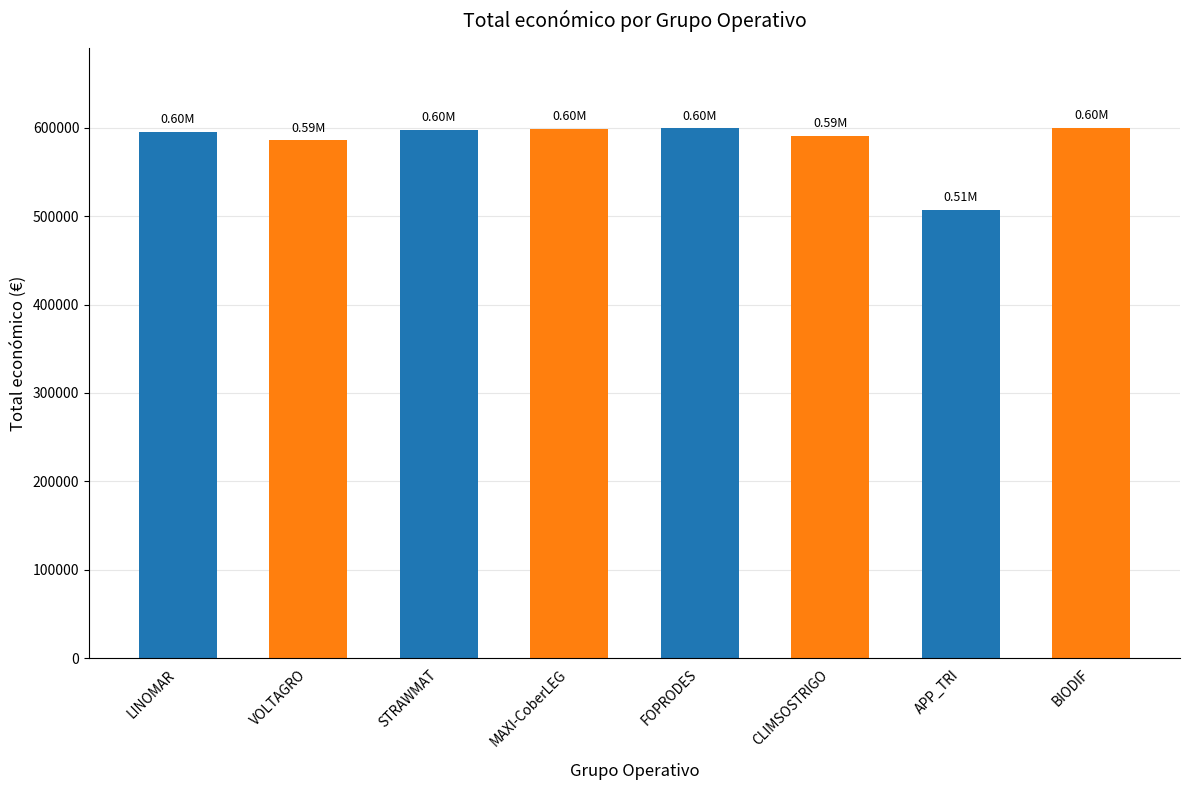

Which has a higher value, APP_TRI or MAXI-CoberLEG?

MAXI-CoberLEG